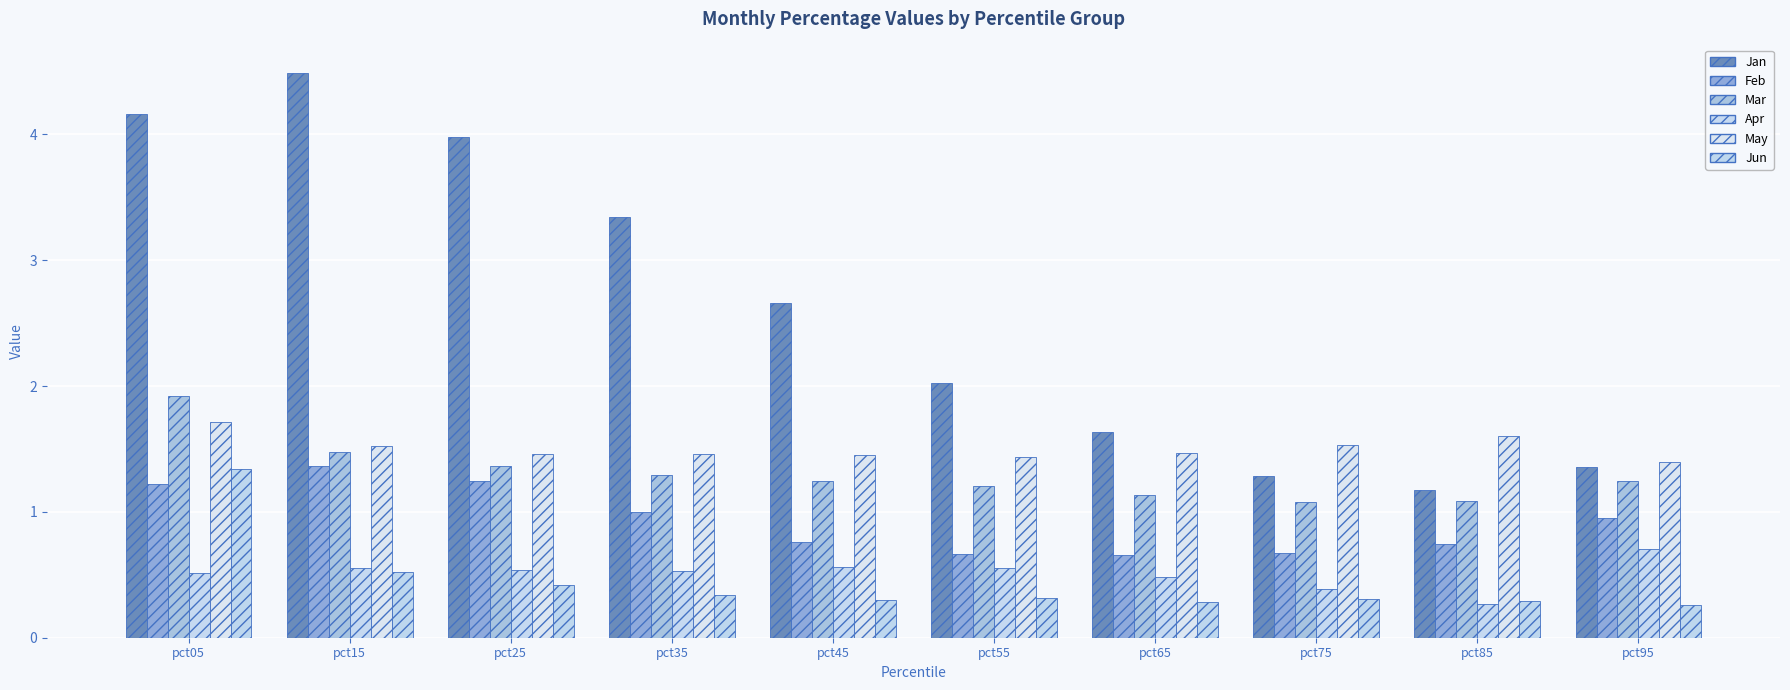

What is the minimum value for Jan?

1.2